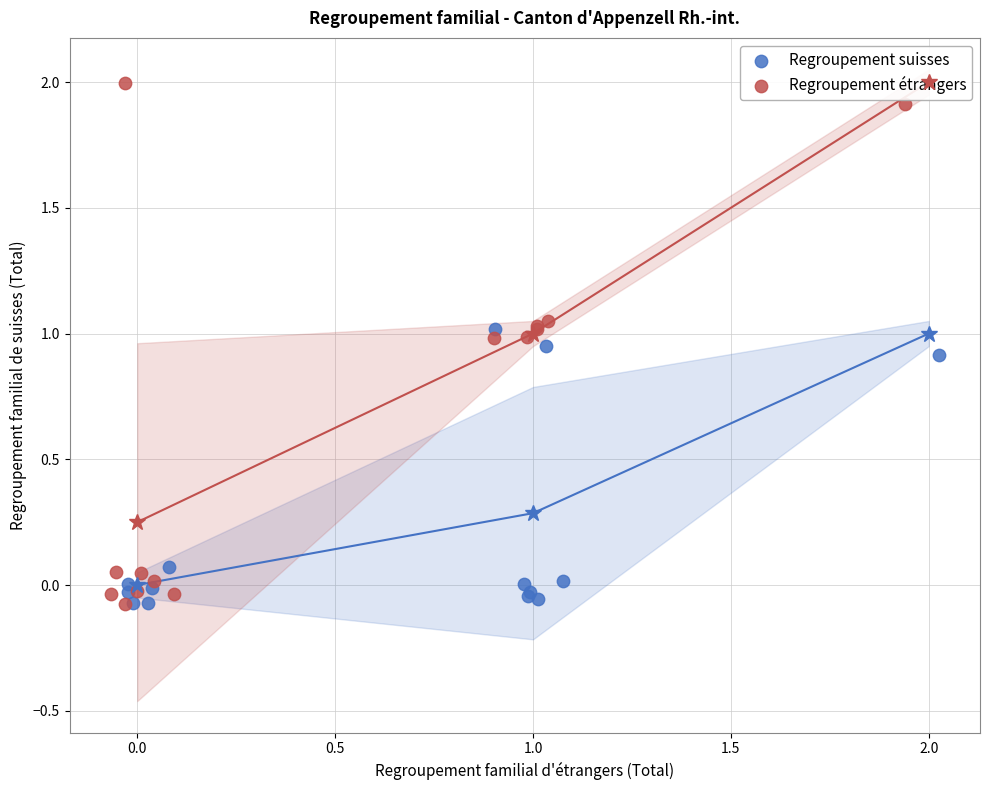

What are all the series names shown in the legend?

Regroupement suisses, Regroupement étrangers